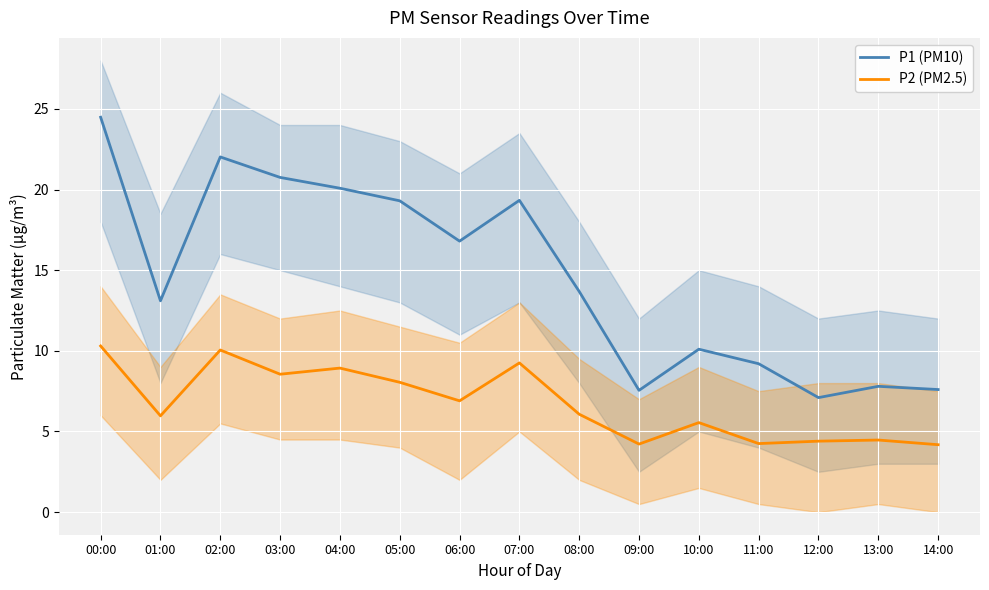

List the labels in order of P1 (PM10) value, largest first.

00:00, 02:00, 03:00, 04:00, 07:00, 05:00, 06:00, 08:00, 01:00, 10:00, 11:00, 13:00, 14:00, 09:00, 12:00